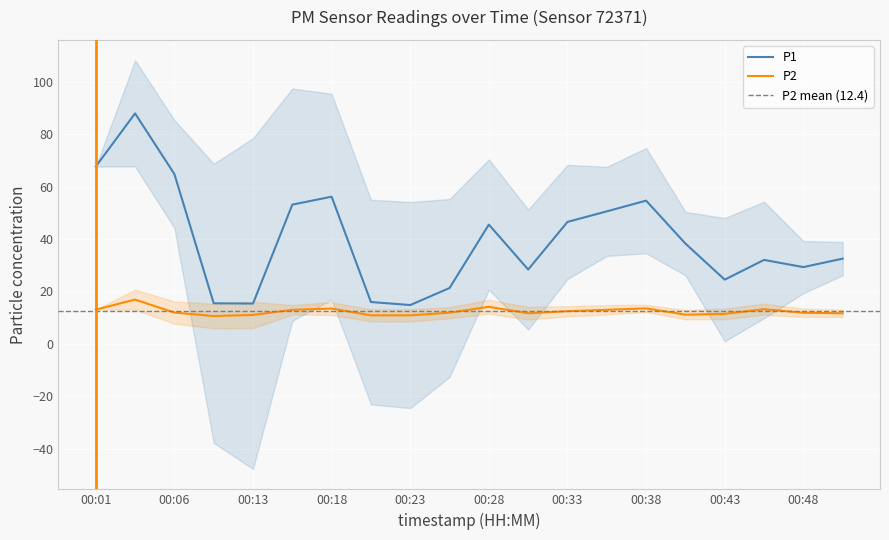

True or false: P1 and P2 intersect in this chart.

False